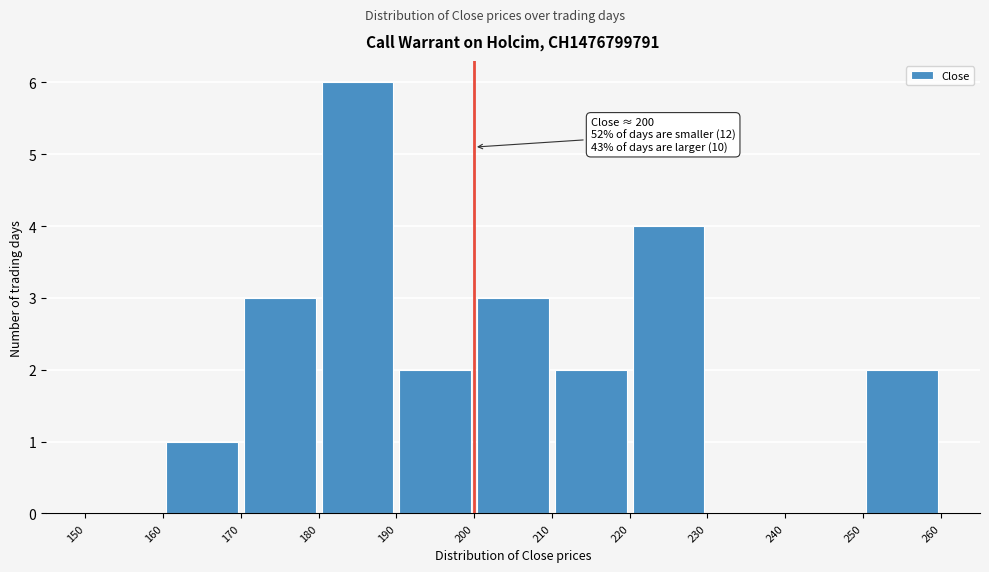

Over which range of the x-axis is the bar tallest?

180 to 190